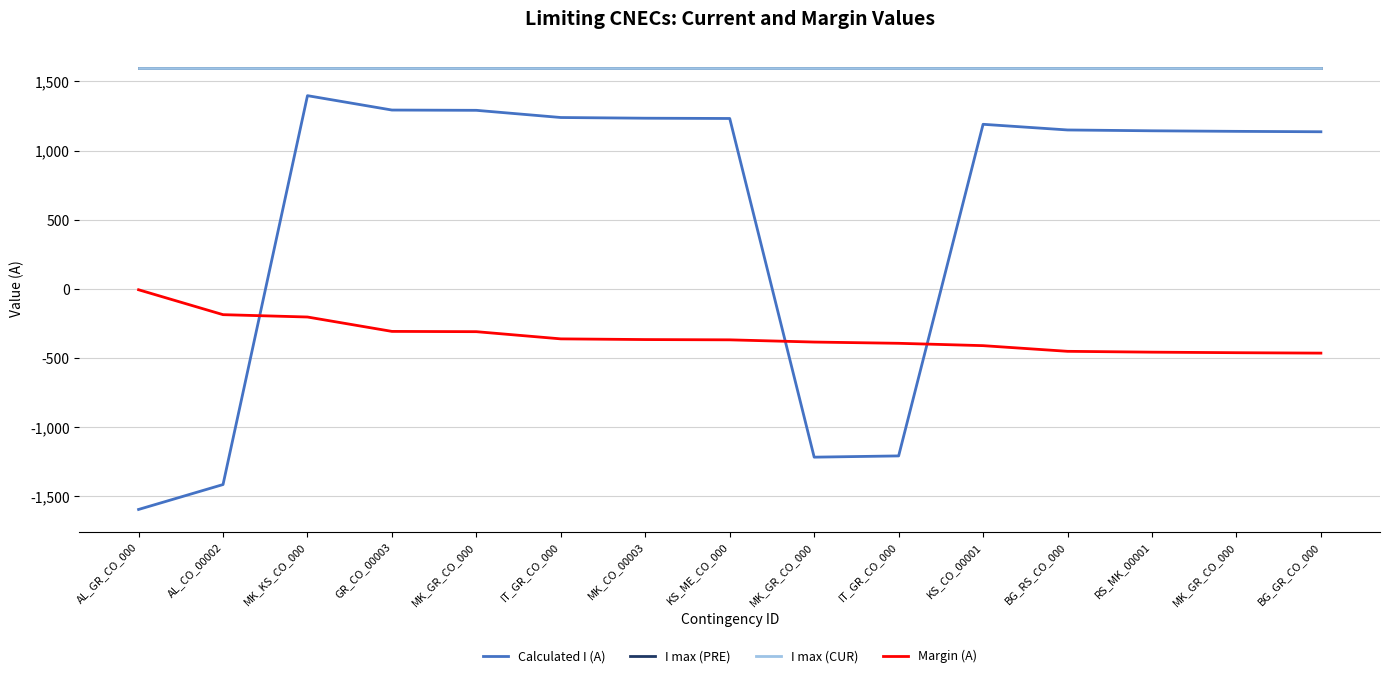

Reading right to left, transcribe all the data shown in this chart.

Calculated I (A): BG_GR_CO_000=1136	MK_GR_CO_000=1139	RS_MK_00001=1143	BG_RS_CO_000=1149	KS_CO_00001=1190	IT_GR_CO_000=-1207	MK_GR_CO_000=-1216	KS_ME_CO_000=1232	MK_CO_00003=1234	IT_GR_CO_000=1239	MK_GR_CO_000=1291	GR_CO_00003=1293	MK_KS_CO_000=1397	AL_CO_00002=-1414	AL_GR_CO_000=-1594
I max (PRE): BG_GR_CO_000=1600	MK_GR_CO_000=1600	RS_MK_00001=1600	BG_RS_CO_000=1600	KS_CO_00001=1600	IT_GR_CO_000=1600	MK_GR_CO_000=1600	KS_ME_CO_000=1600	MK_CO_00003=1600	IT_GR_CO_000=1600	MK_GR_CO_000=1600	GR_CO_00003=1600	MK_KS_CO_000=1600	AL_CO_00002=1600	AL_GR_CO_000=1600
I max (CUR): BG_GR_CO_000=1600	MK_GR_CO_000=1600	RS_MK_00001=1600	BG_RS_CO_000=1600	KS_CO_00001=1600	IT_GR_CO_000=1600	MK_GR_CO_000=1600	KS_ME_CO_000=1600	MK_CO_00003=1600	IT_GR_CO_000=1600	MK_GR_CO_000=1600	GR_CO_00003=1600	MK_KS_CO_000=1600	AL_CO_00002=1600	AL_GR_CO_000=1600
Margin (A): BG_GR_CO_000=-464	MK_GR_CO_000=-461	RS_MK_00001=-457	BG_RS_CO_000=-451	KS_CO_00001=-410	IT_GR_CO_000=-393	MK_GR_CO_000=-384	KS_ME_CO_000=-368	MK_CO_00003=-366	IT_GR_CO_000=-361	MK_GR_CO_000=-309	GR_CO_00003=-307	MK_KS_CO_000=-203	AL_CO_00002=-186	AL_GR_CO_000=-6